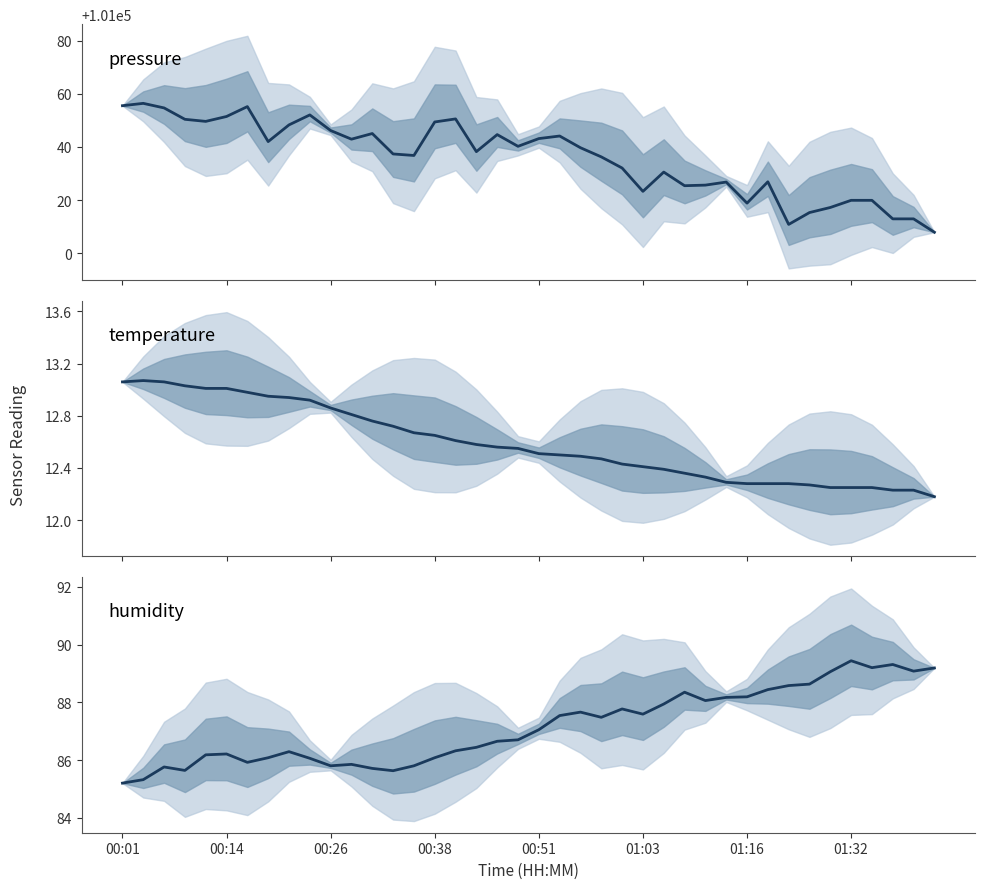

What is the difference between the highest and lowest values at 16?

101037.9